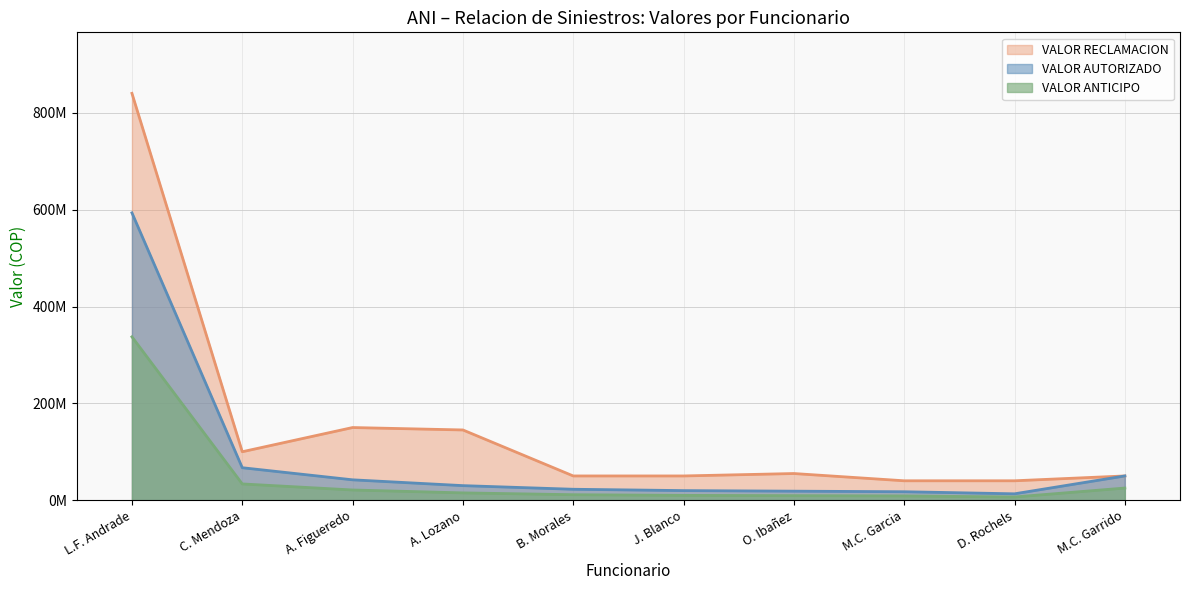

How many lines are shown in the chart?

3